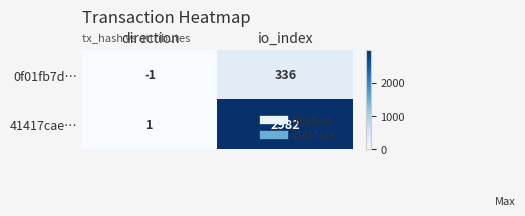

How many categories are shown in the chart?

2